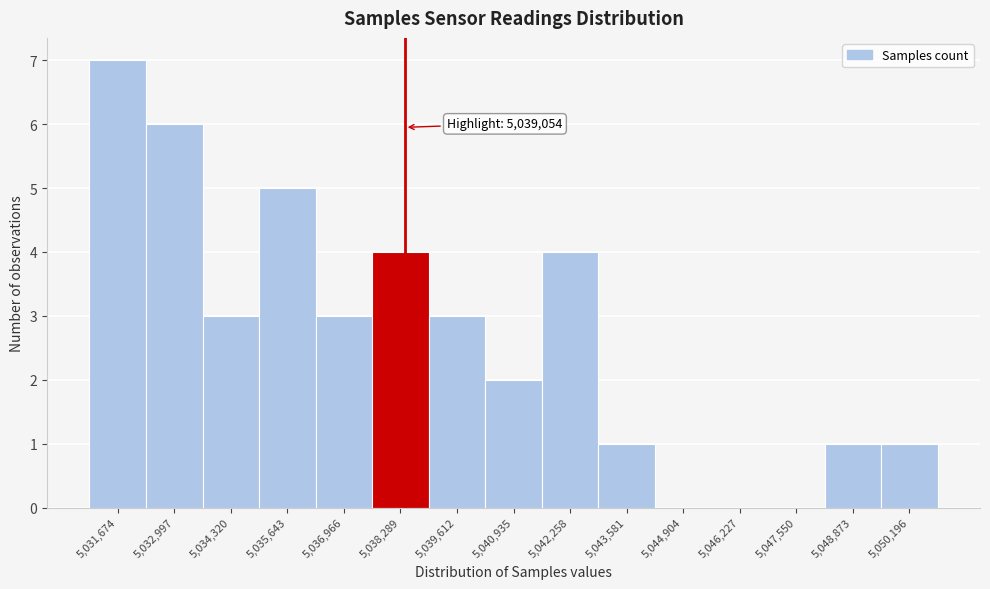

Reading left to right, transcribe all the data shown in this chart.

5,031,674=7	5,032,997=6	5,034,320=3	5,035,643=5	5,036,966=3	5,038,289=4	5,039,612=3	5,040,935=2	5,042,258=4	5,043,581=1	5,044,904=0	5,046,227=0	5,047,550=0	5,048,873=1	5,050,196=1